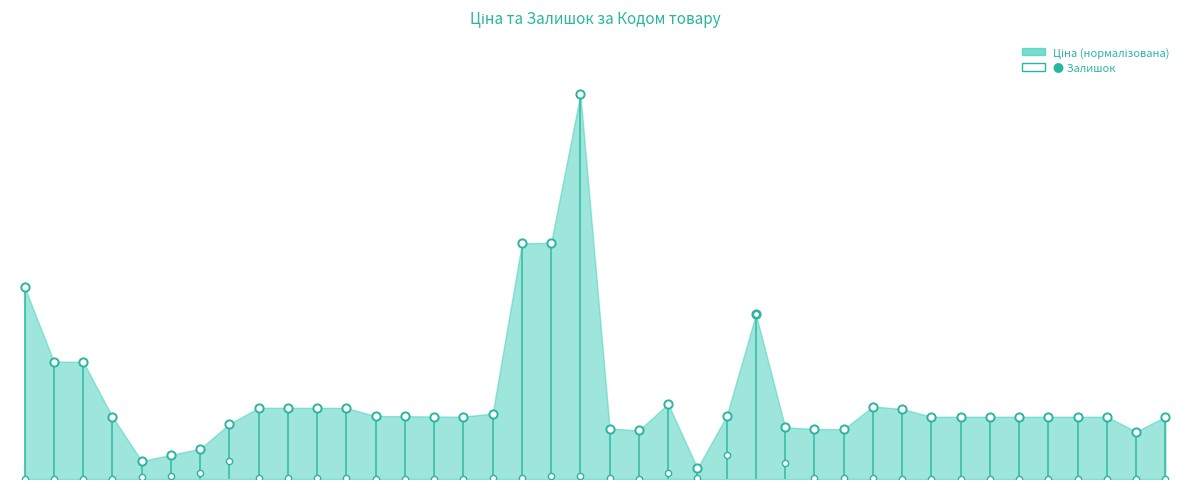

Which series has the largest Y range (max minus min)?

Ціна (нормалізована)